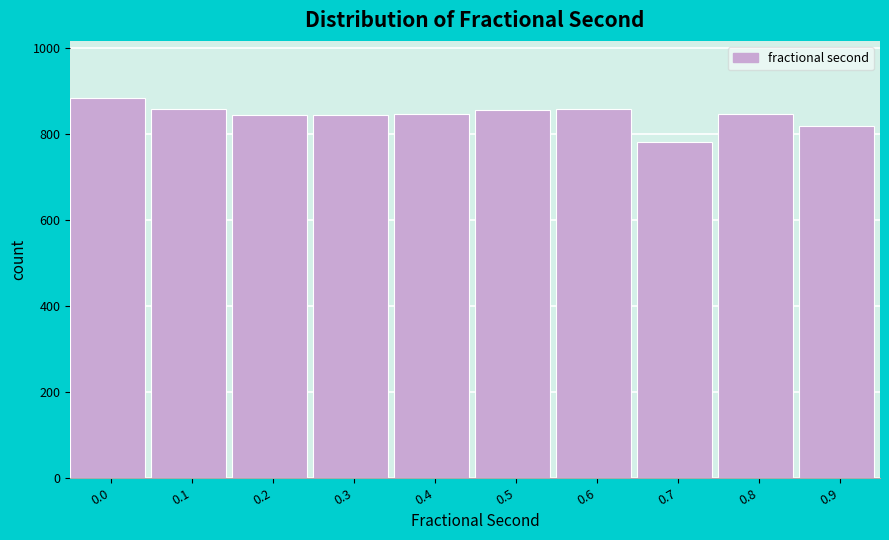

Is it true that the value at 0.4 is 846?

True